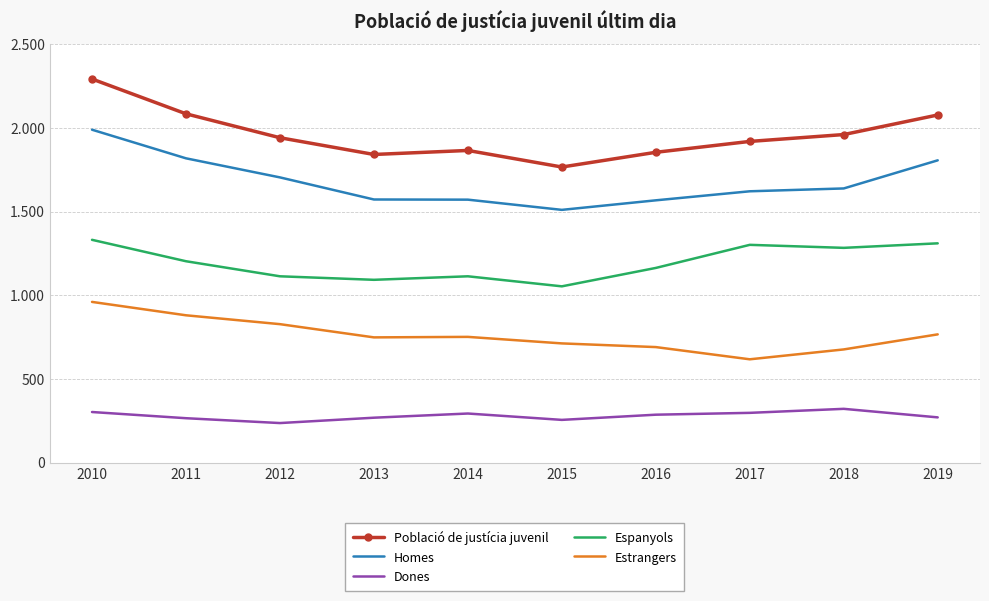

Which label corresponds to the largest value in the chart?

2010